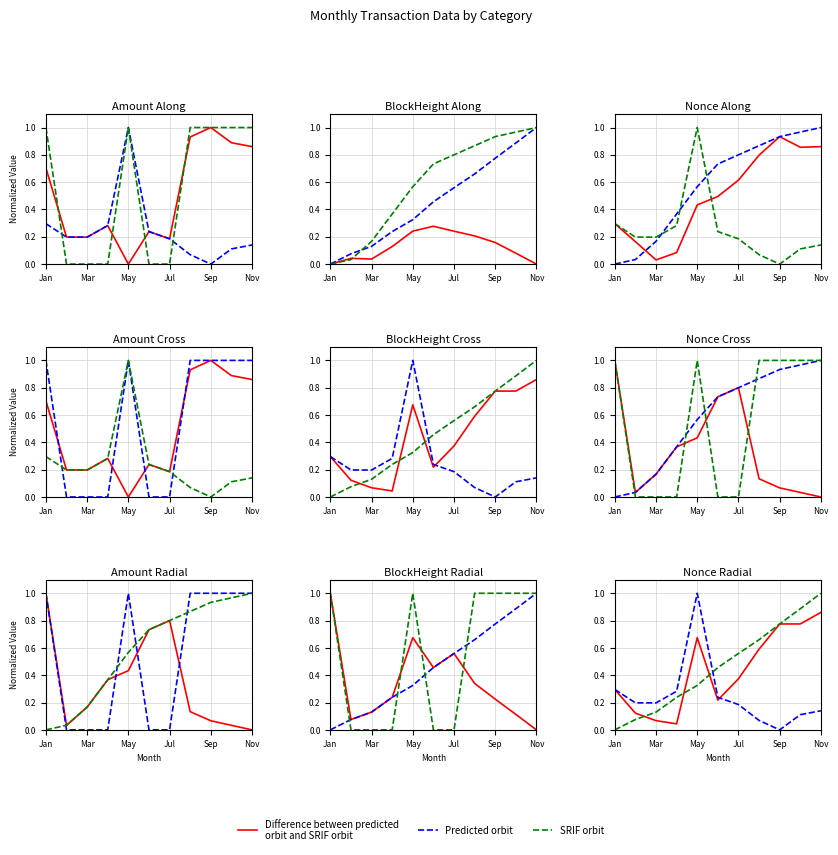

What is the difference between the second highest and minimum values in the Predicted orbit series?

0.3